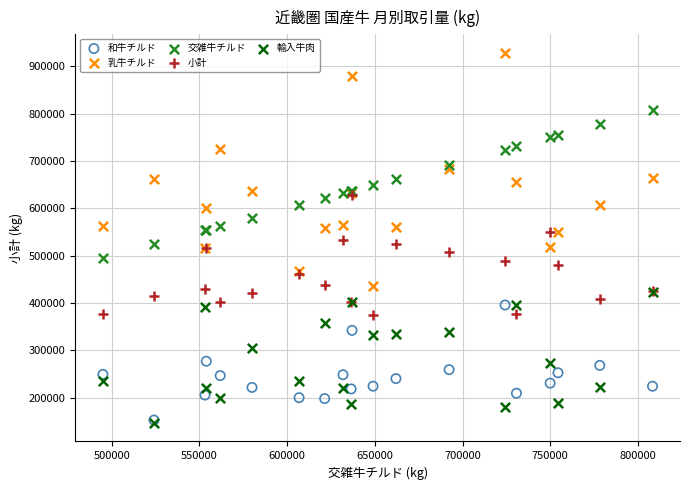

Which series has the widest spread of Y values?

乳牛チルド